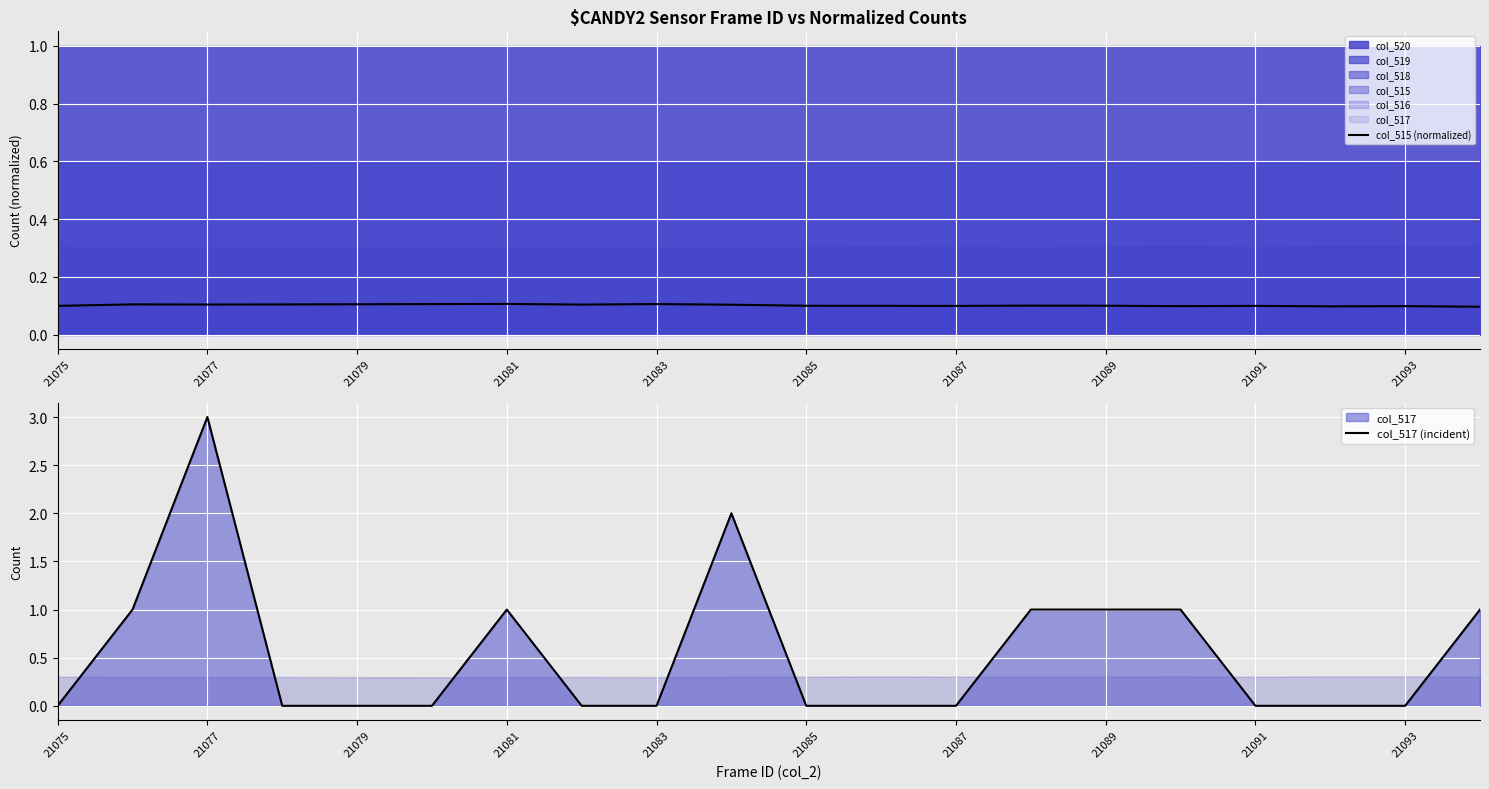

List the series in order of their overall mean, lowest first.

col_515 (normalized), col_517 (incident)